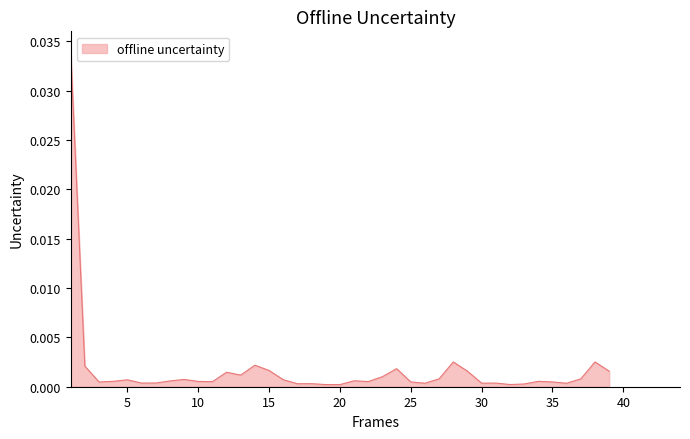

Is this an area chart (filled region under the line)?

Yes